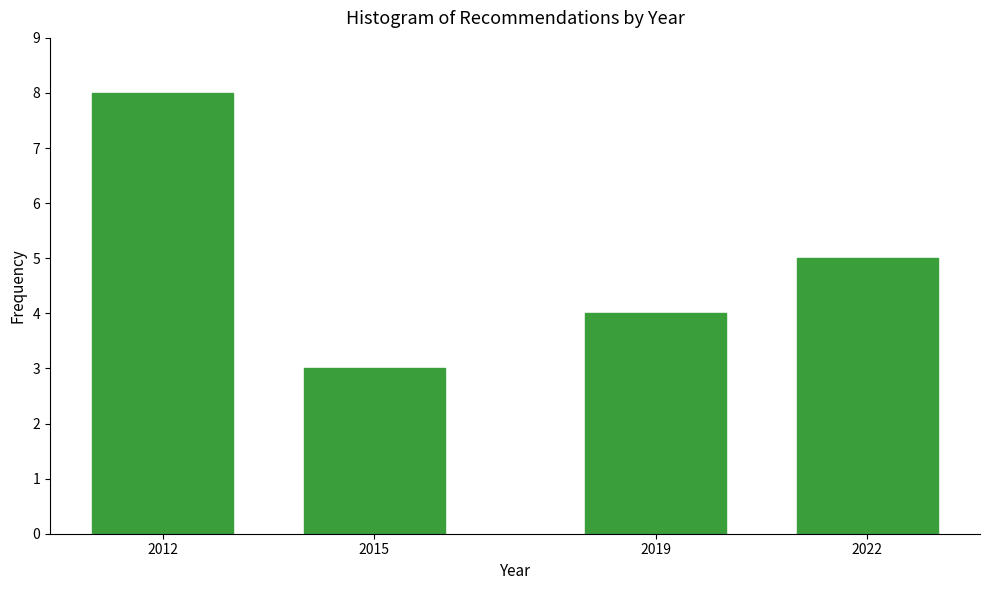

Reading left to right, list all the values displayed in this chart.

2012=8	2015=3	2019=4	2022=5